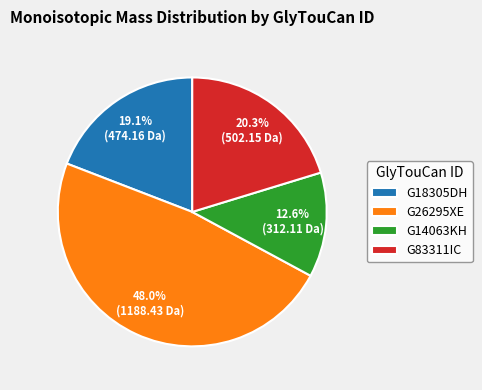

Which has a higher value, G14063KH or G18305DH?

G18305DH